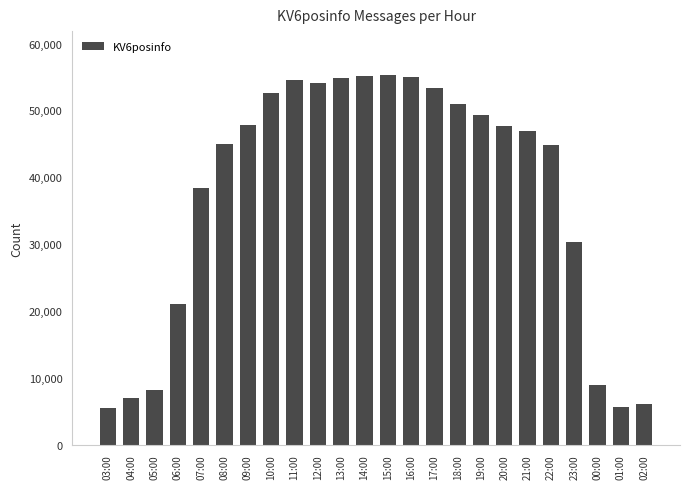

The value at 05:00 is 8114. True or false?

True